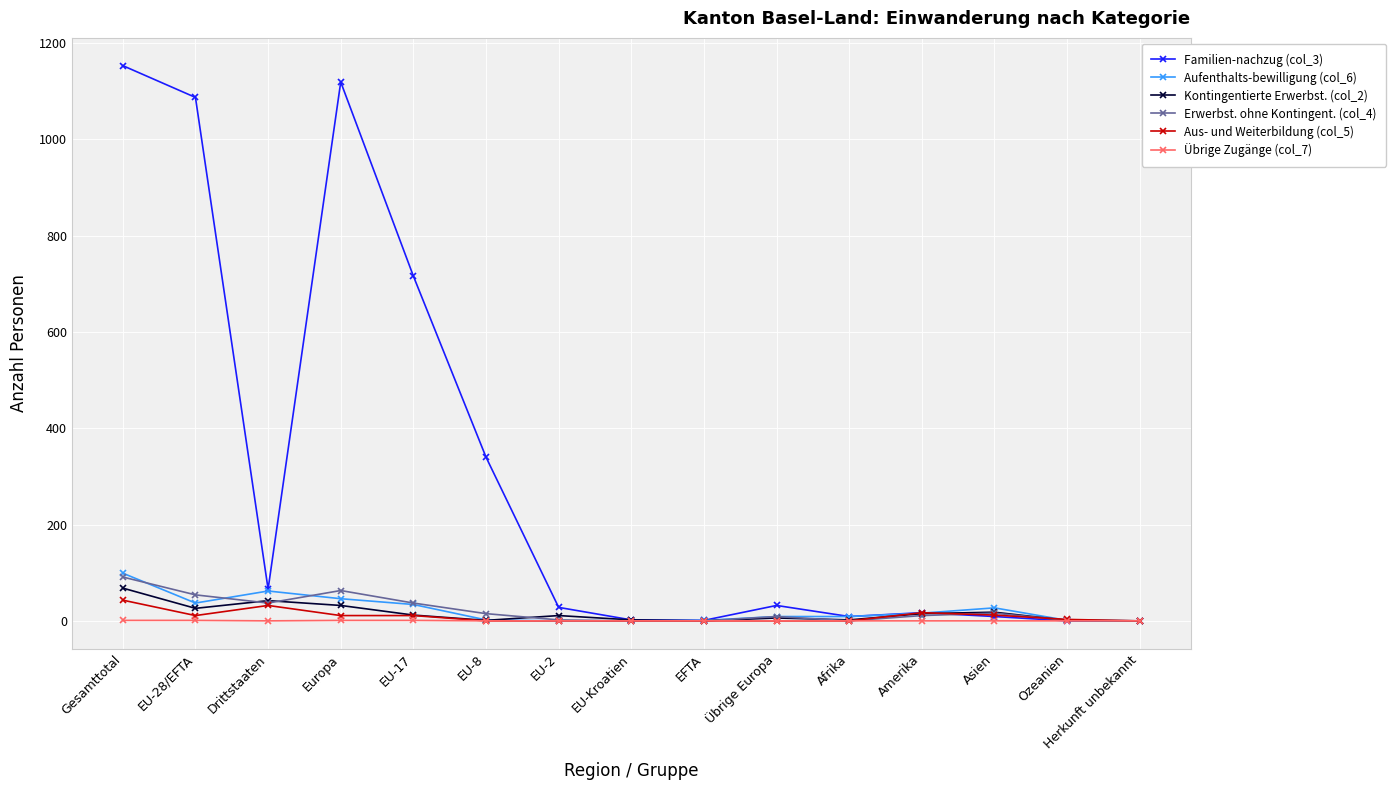

Which category has the highest value in the Aufenthalts-bewilligung (col_6) series?

Gesamttotal